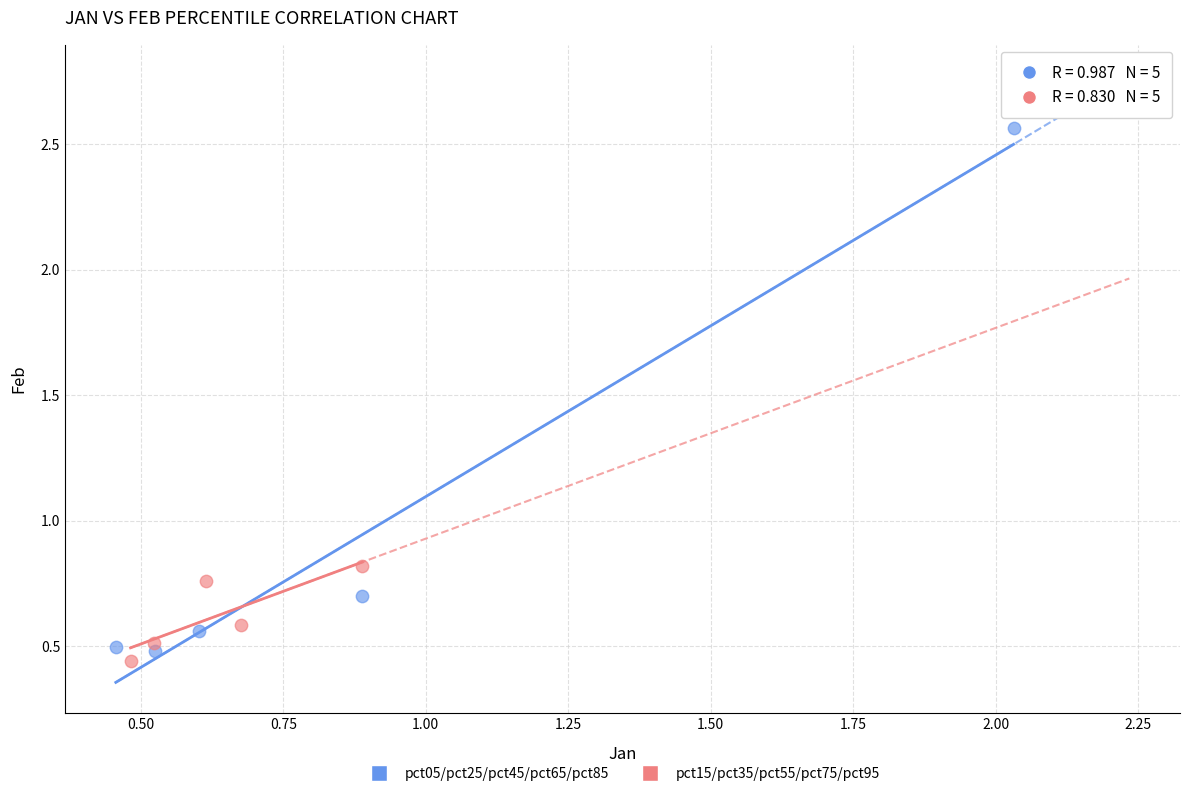

Which series reaches the maximum Y coordinate?

pct05/pct25/pct45/pct65/pct85